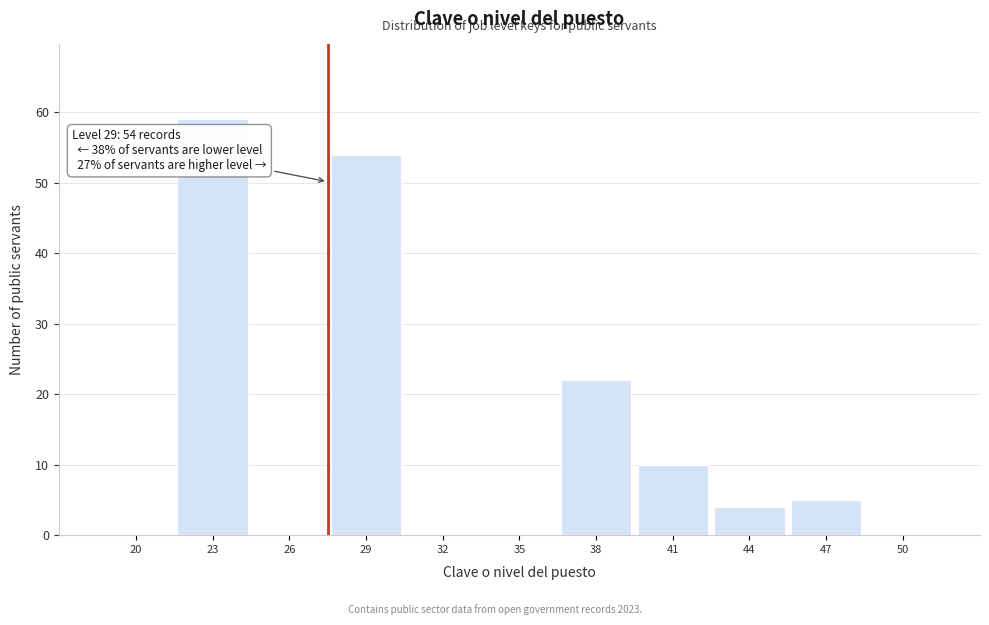

Reading right to left, list all the values displayed in this chart.

50=0	47=5	44=4	41=10	38=22	35=0	32=0	29=54	26=0	23=59	20=0